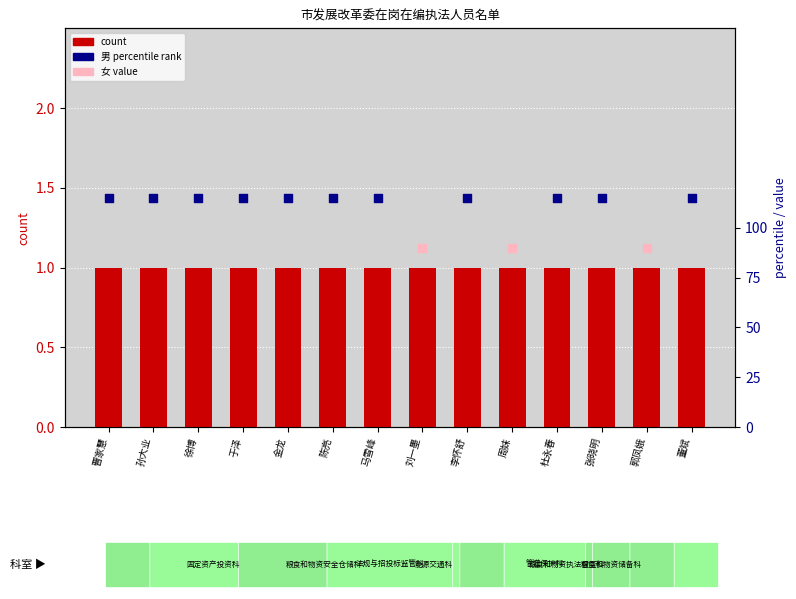

At how many categories does at least one series exceed 105?

11